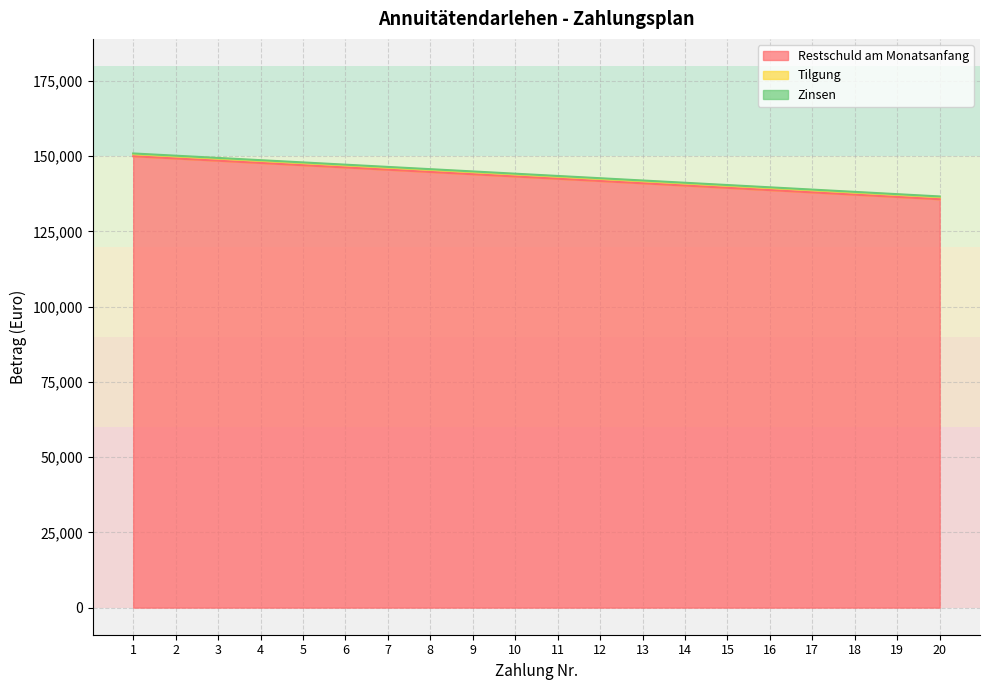

Between 13 and 18, which is larger?

13